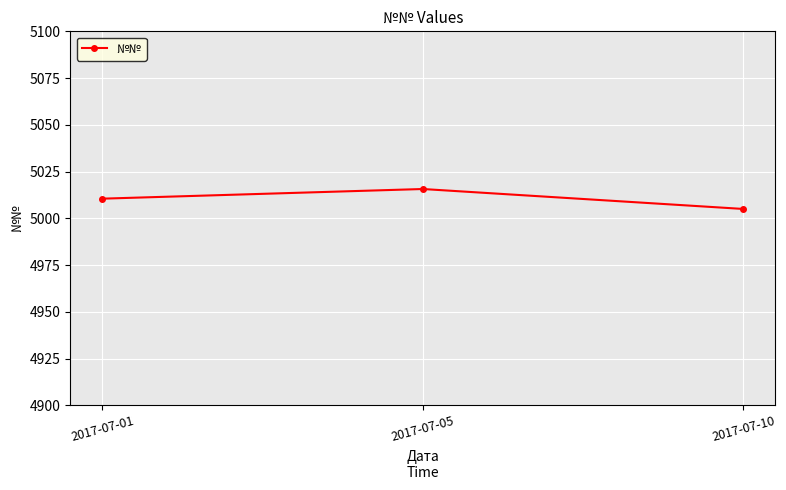

True or false: the data shows 8349.6 at 2017-07-01.

False